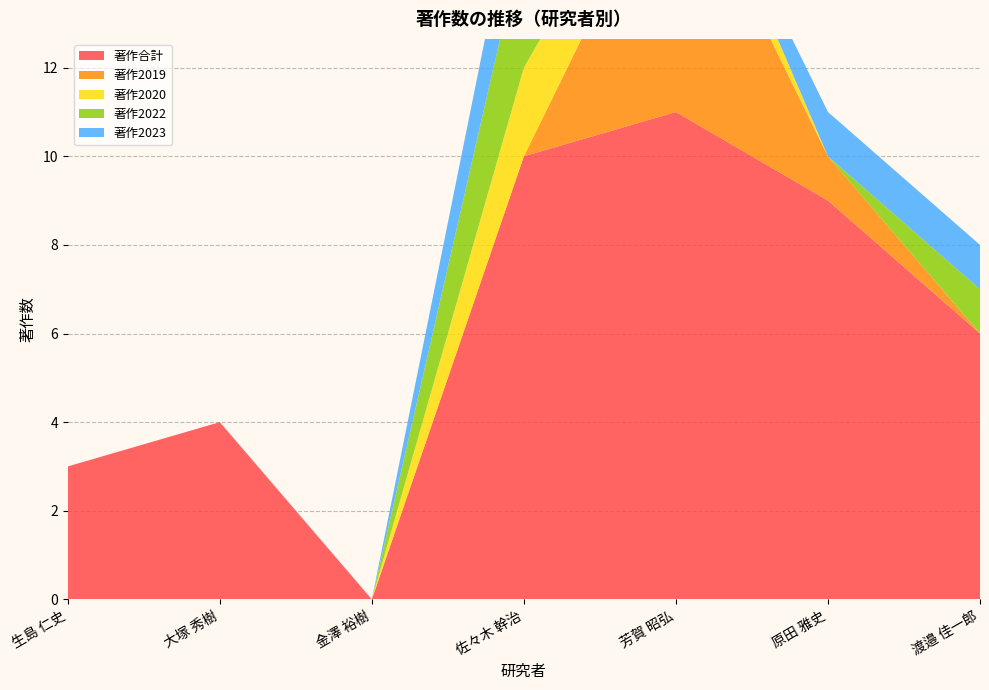

Reading left to right, list all the values displayed in this chart.

著作合計: 生島 仁史=3	大塚 秀樹=4	金澤 裕樹=0	佐々木 幹治=10	芳賀 昭弘=11	原田 雅史=9	渡邉 佳一郎=6
著作2019: 生島 仁史=0	大塚 秀樹=0	金澤 裕樹=0	佐々木 幹治=0	芳賀 昭弘=6	原田 雅史=1	渡邉 佳一郎=0
著作2020: 生島 仁史=0	大塚 秀樹=0	金澤 裕樹=0	佐々木 幹治=2	芳賀 昭弘=1	原田 雅史=0	渡邉 佳一郎=0
著作2022: 生島 仁史=0	大塚 秀樹=0	金澤 裕樹=0	佐々木 幹治=3	芳賀 昭弘=0	原田 雅史=0	渡邉 佳一郎=1
著作2023: 生島 仁史=0	大塚 秀樹=0	金澤 裕樹=0	佐々木 幹治=2	芳賀 昭弘=0	原田 雅史=1	渡邉 佳一郎=1